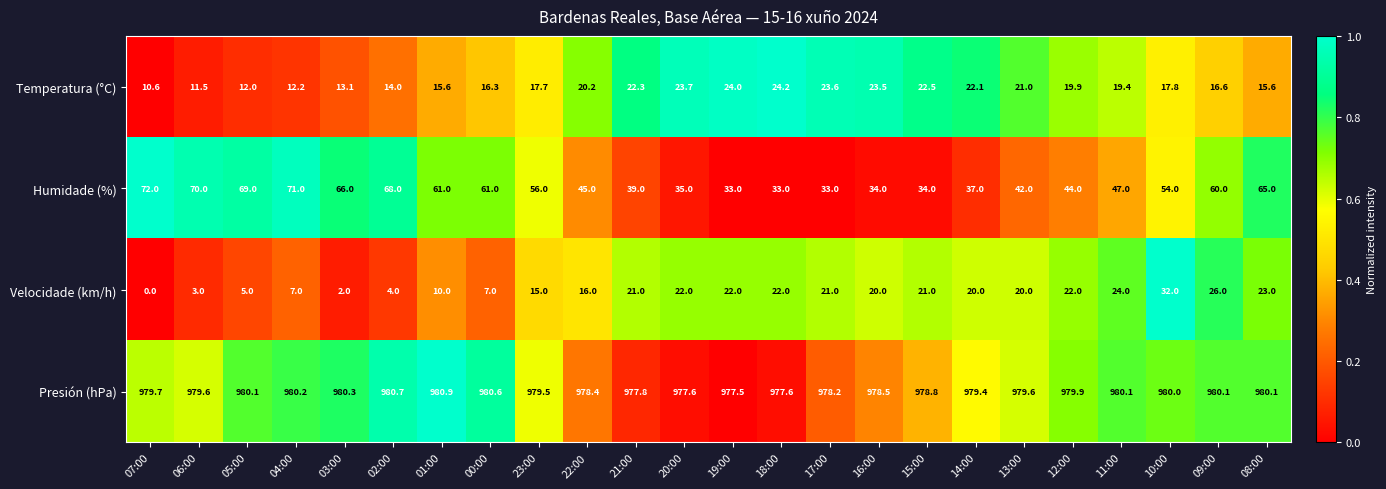

At how many categories does at least one series exceed 408?

24